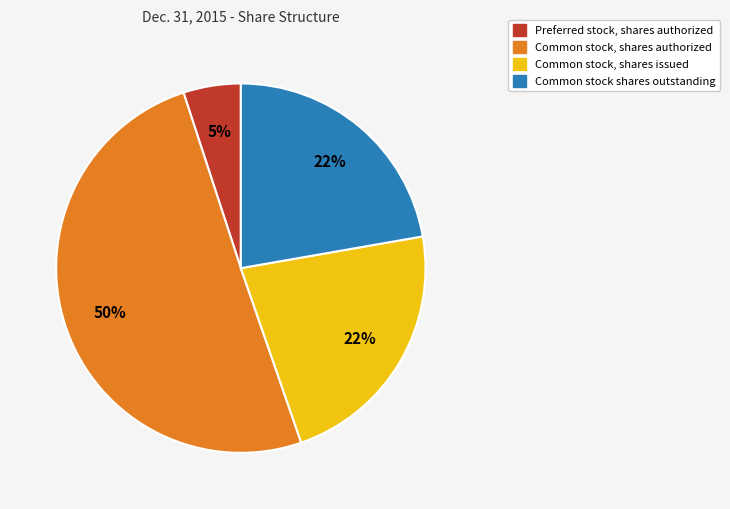

How many segments does this pie chart have?

4